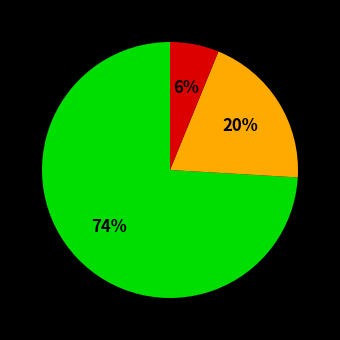

Is there a majority slice in this chart?

Yes